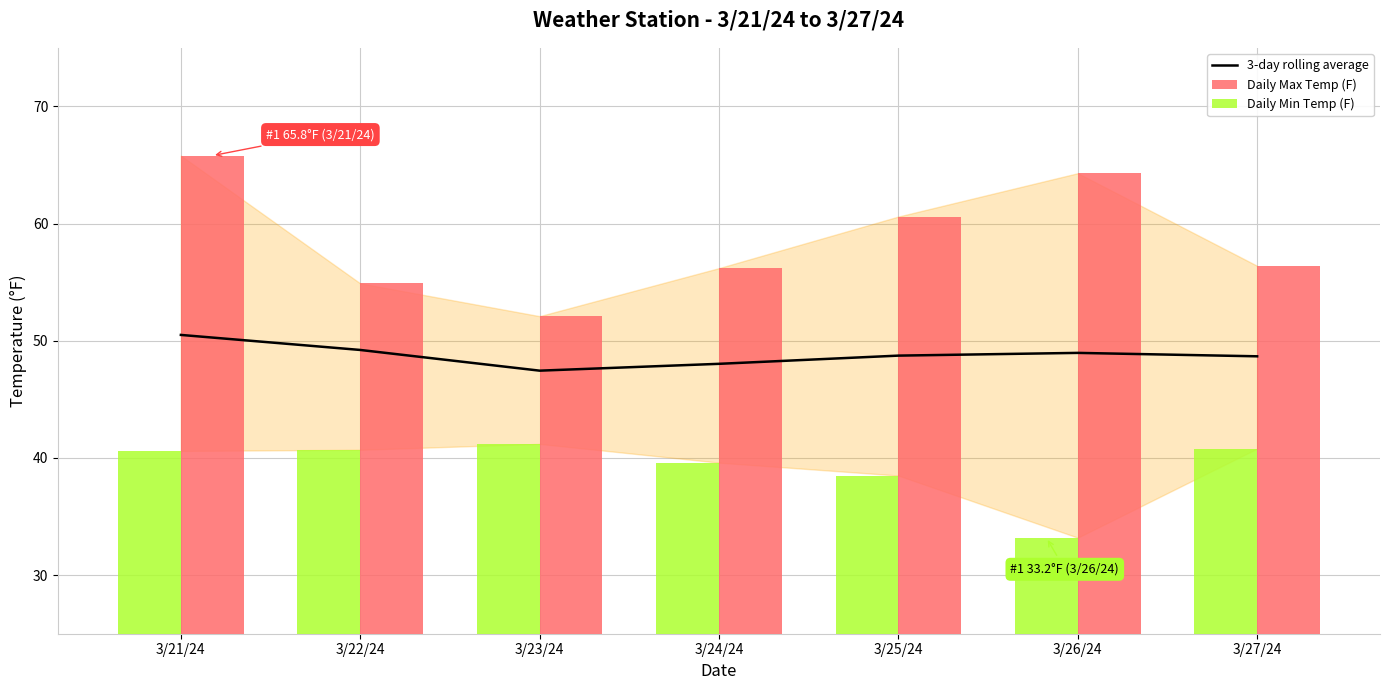

What is the maximum value shown in the chart?

65.8